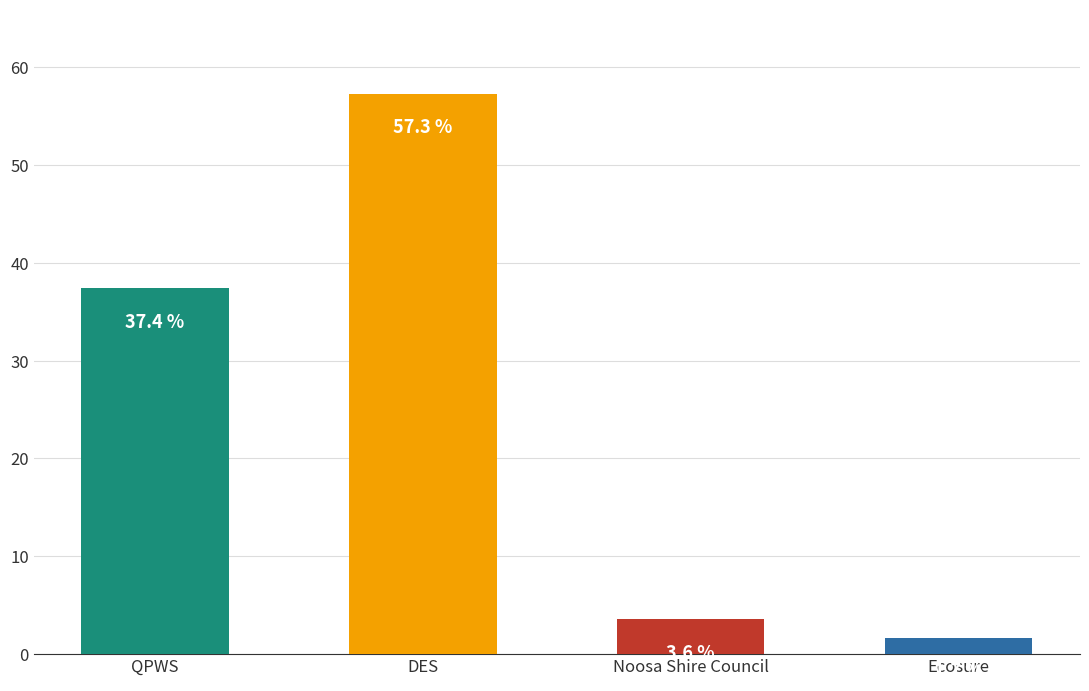

Where does the data first go above 37?

QPWS